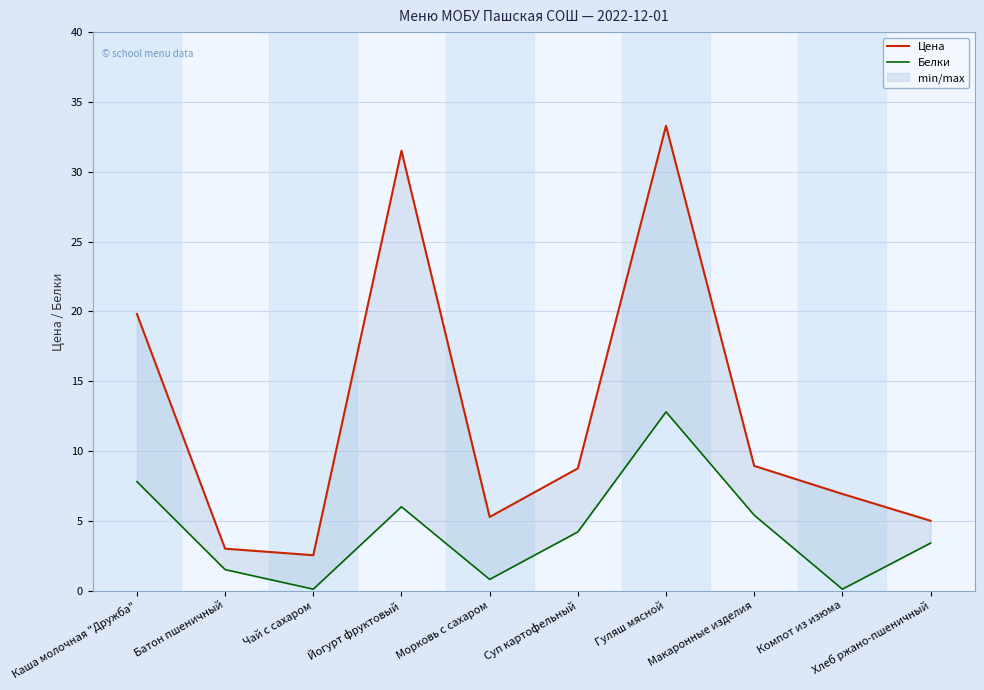

How many categories are shown in the chart?

10